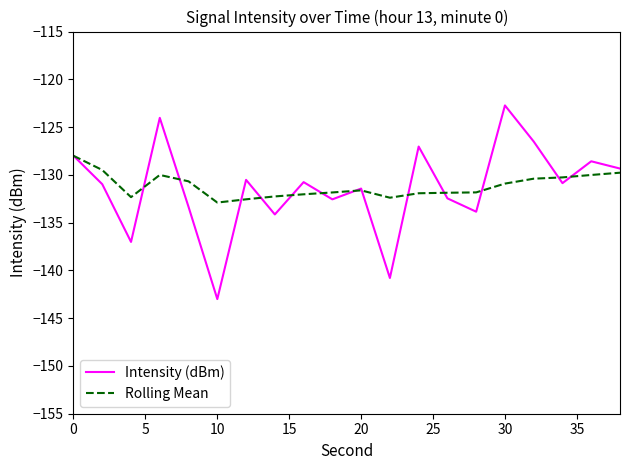

How many interior local peaks does the Intensity (dBm) series have?

7